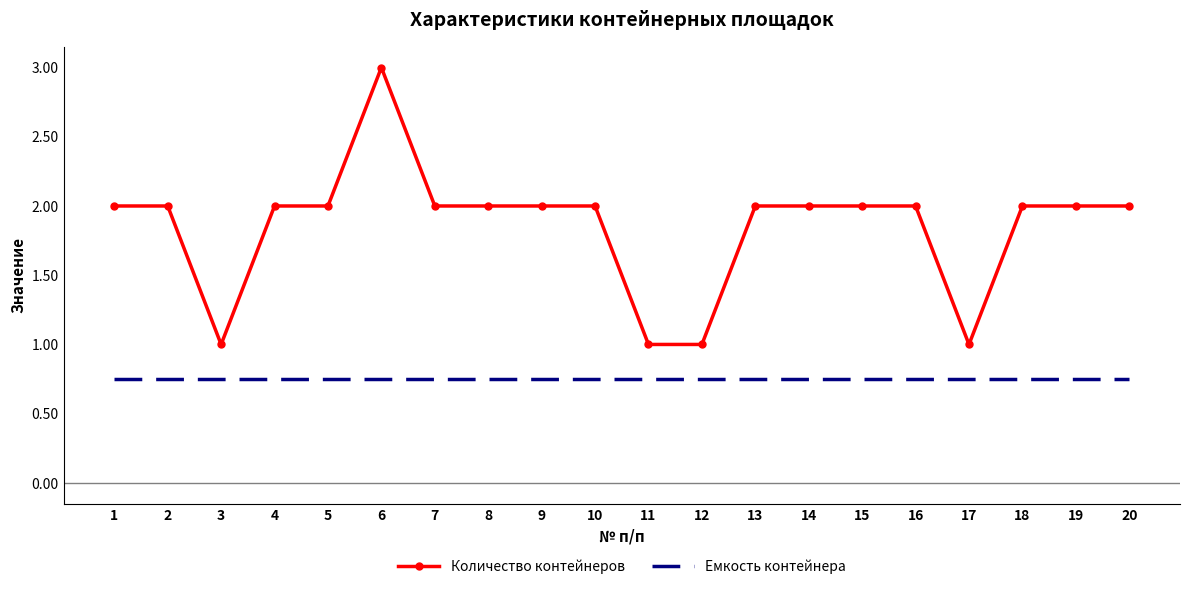

Between 1 and 11, which series saw the biggest shift?

Количество контейнеров